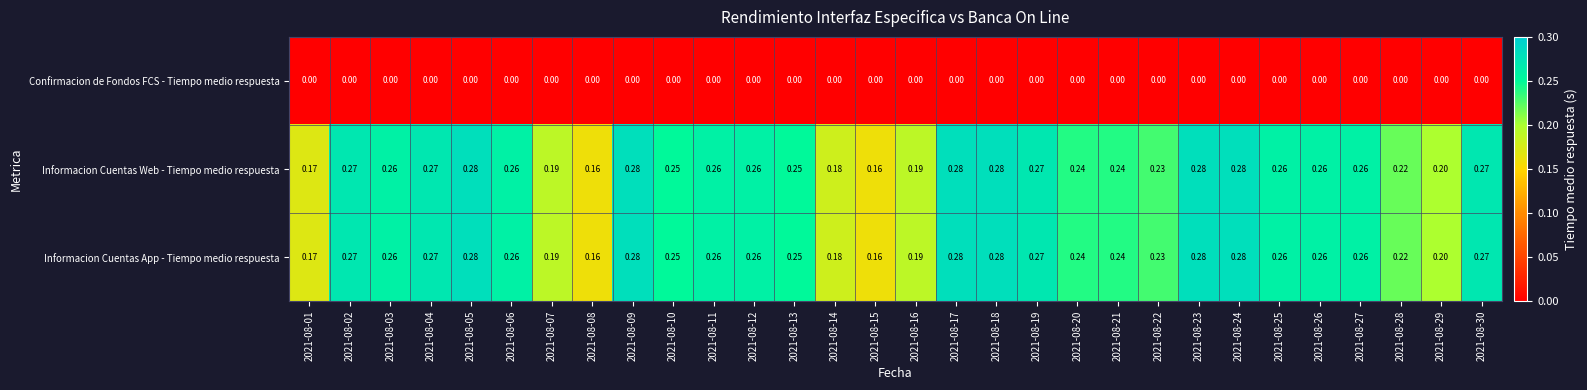

Is the value of Confirmacion de Fondos FCS - Tiempo medio respuesta at 2021-08-02 greater than the value of Informacion Cuentas Web - Tiempo medio respuesta at 2021-08-12?

No